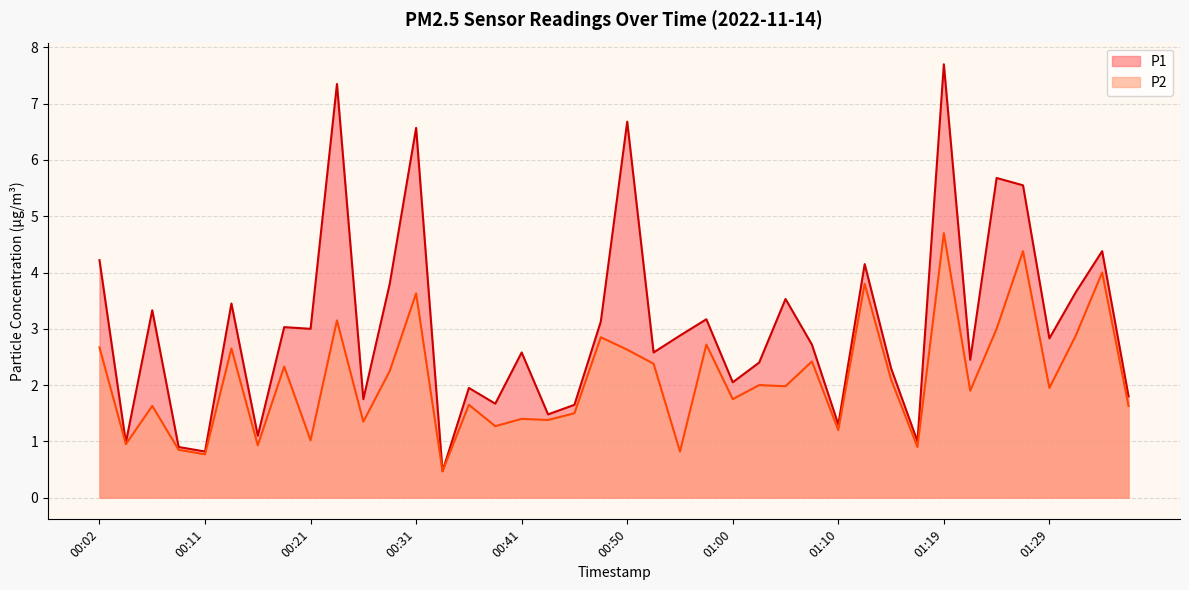

At which label does P2 first exceed 1?

00:02